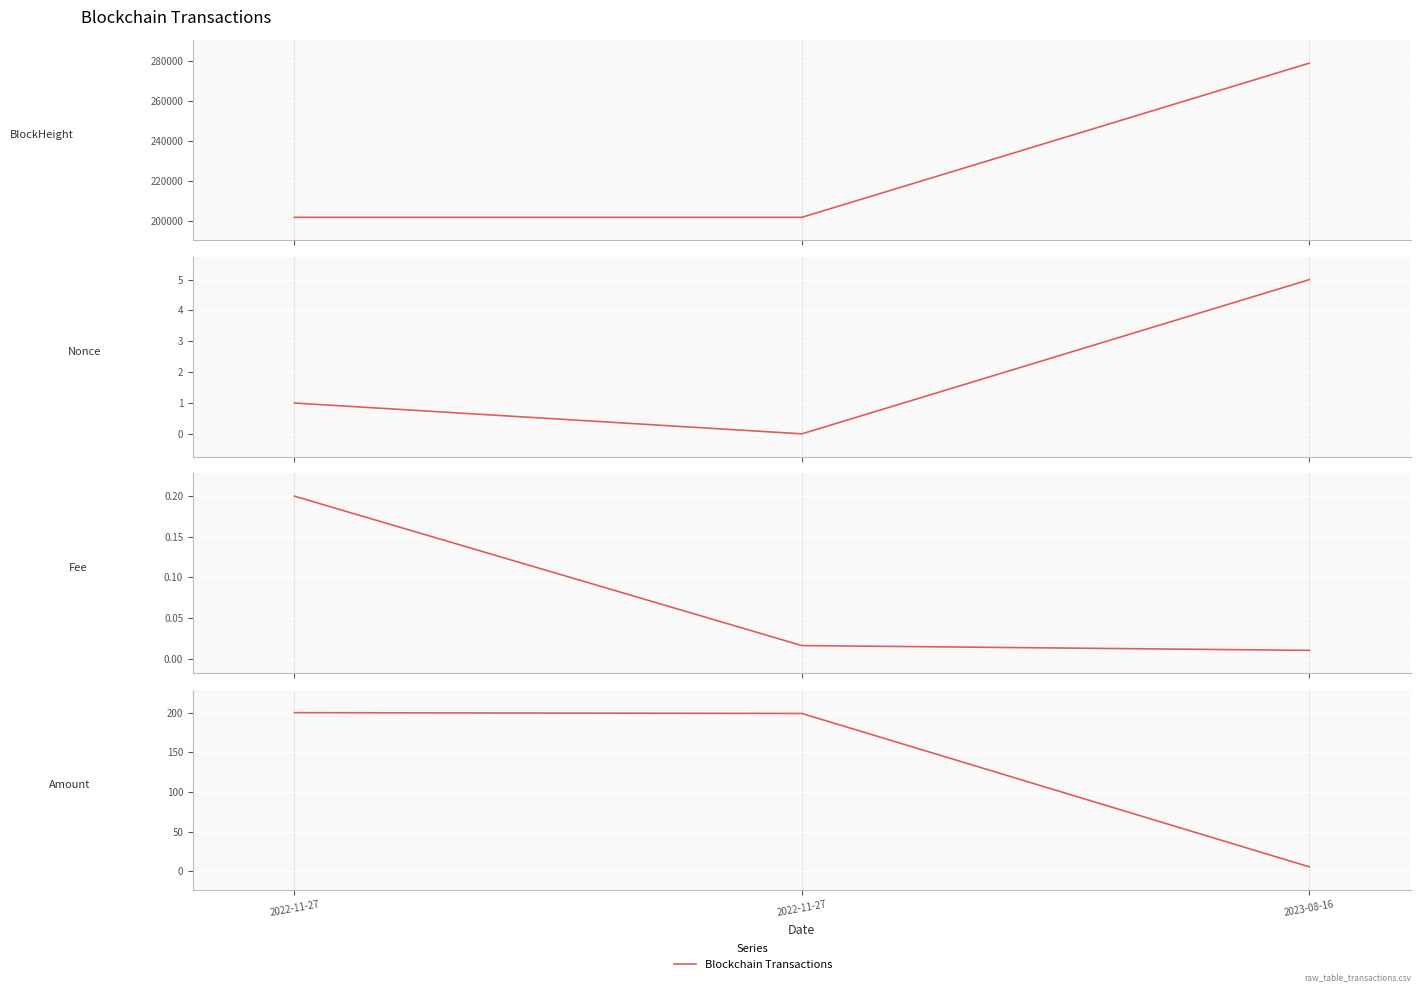

Which series changed the most between 2022-11-27 and 2023-08-16?

BlockHeight